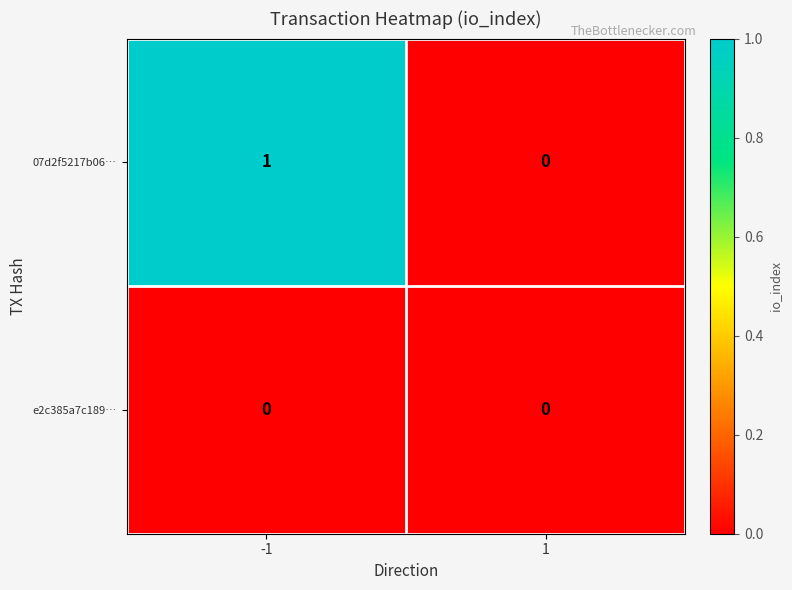

Reading right to left, what are all the values shown in this chart?

07d2f5217b06…: 1=0	-1=1
e2c385a7c189…: 1=0	-1=0